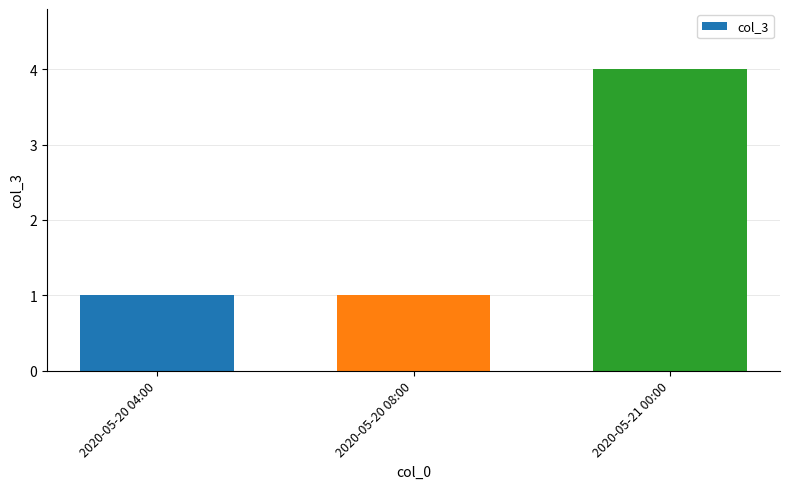

Approximately how many times larger is the value at 2020-05-21 00:00 compared to 2020-05-20 08:00?

4.0